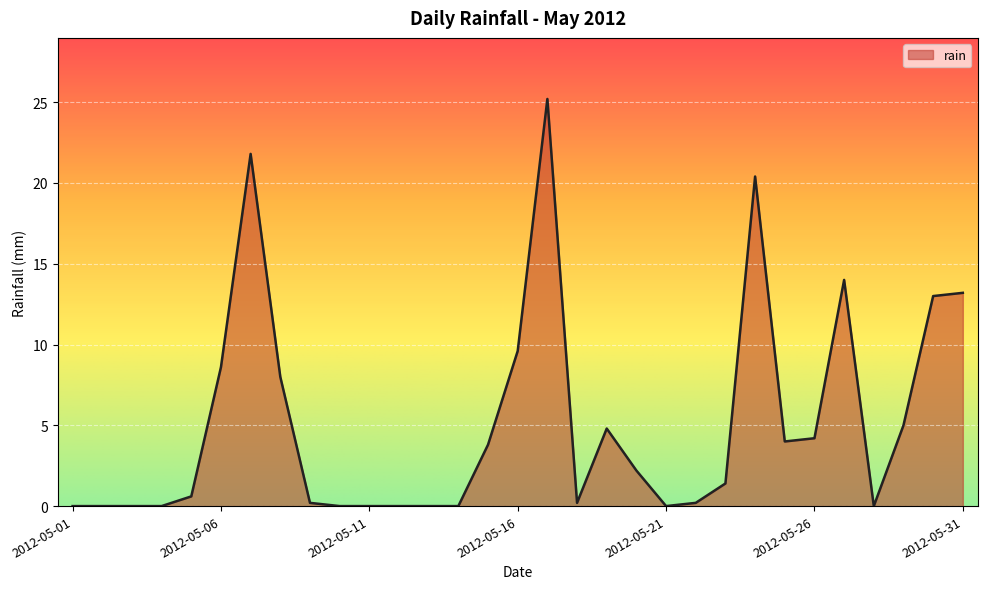

What is the greatest value displayed?

25.2